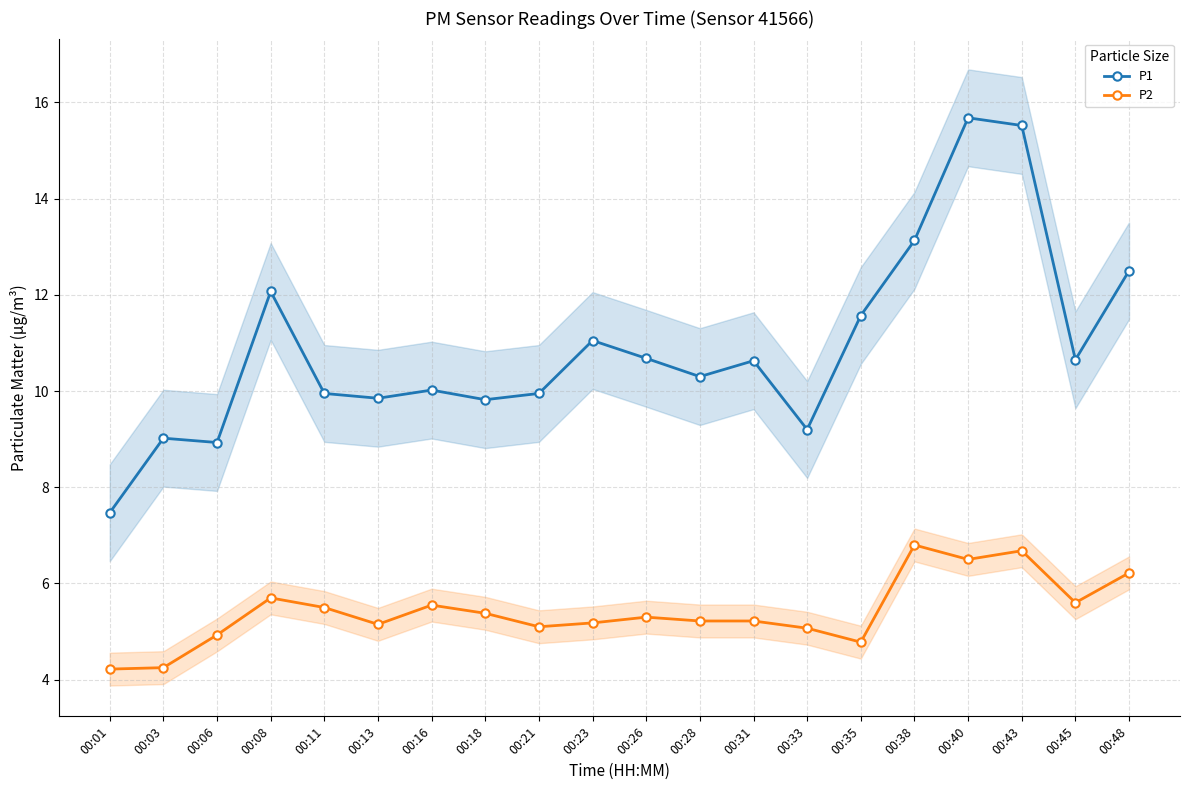

True or false: P2 and P1 intersect in this chart.

False